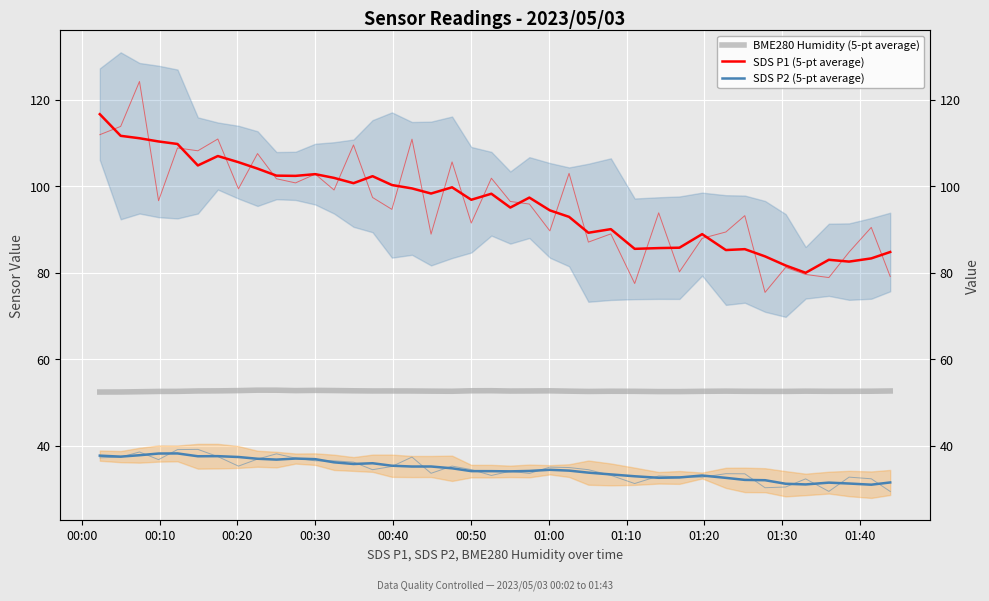

List the series in order of their overall mean, lowest first.

SDS P2 (5-pt average), BME280 Humidity (5-pt average), SDS P1 (5-pt average)